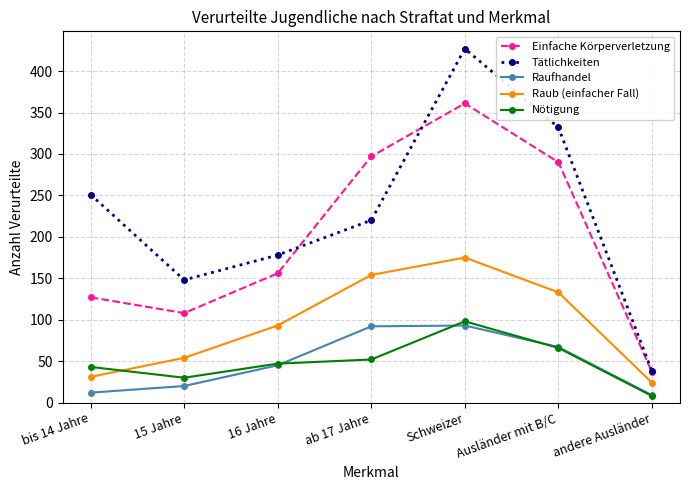

What are all the series names shown in the legend?

Einfache Körperverletzung, Tätlichkeiten, Raufhandel, Raub (einfacher Fall), Nötigung